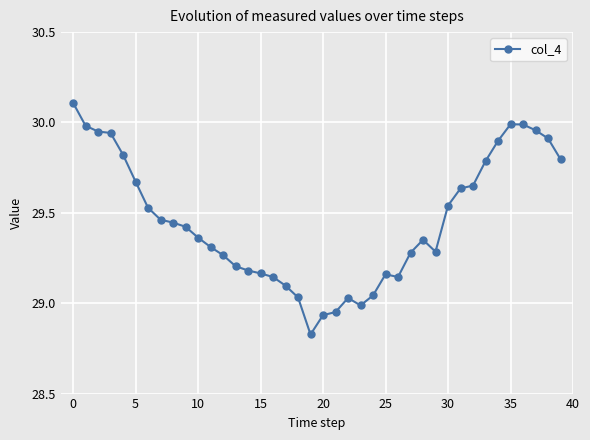

What is the greatest value displayed?

30.1